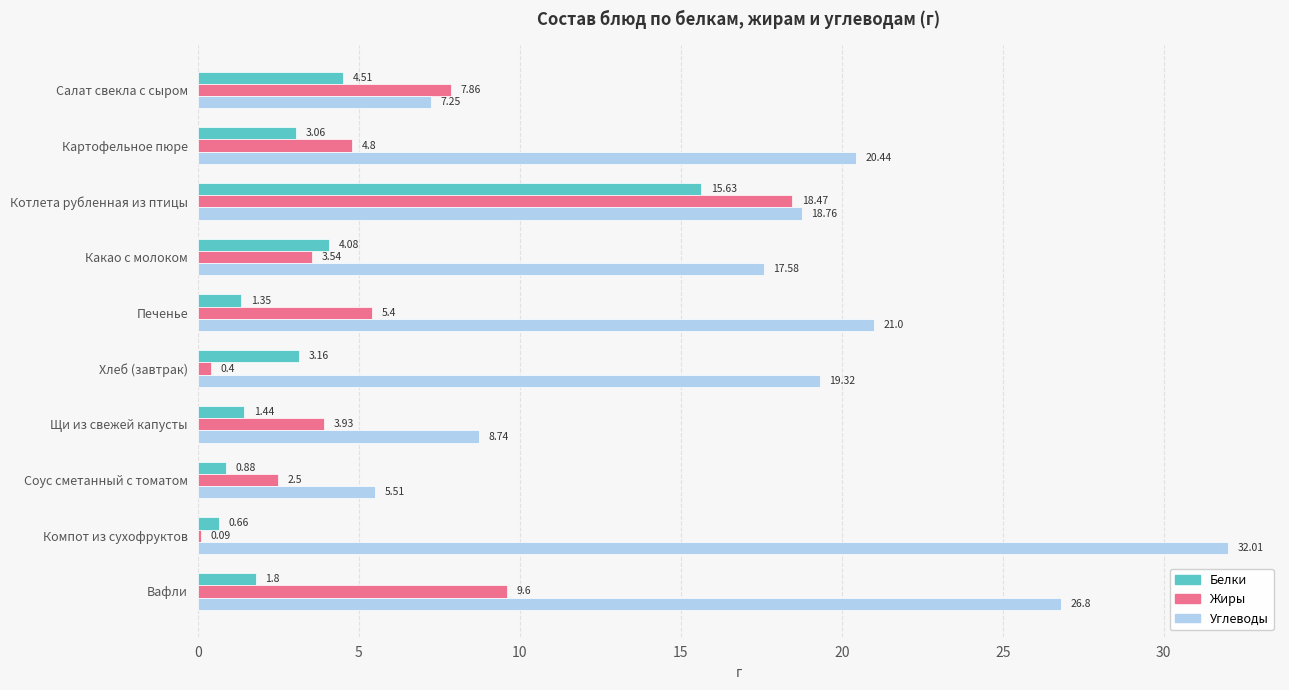

At which label is Углеводы closest to 18?

Какао с молоком